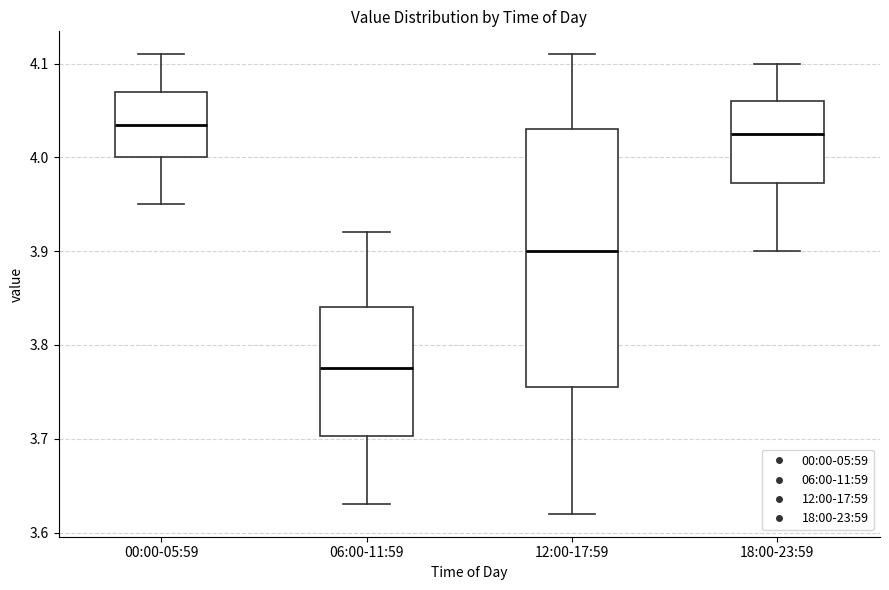

Which box has the lowest median line?

06:00-11:59